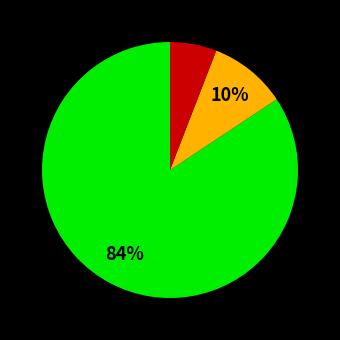

Is there any slice that represents more than half of the pie?

Yes